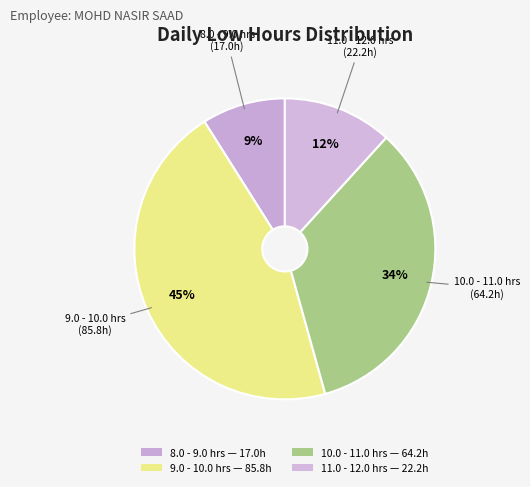

How many slices are in this pie chart?

4